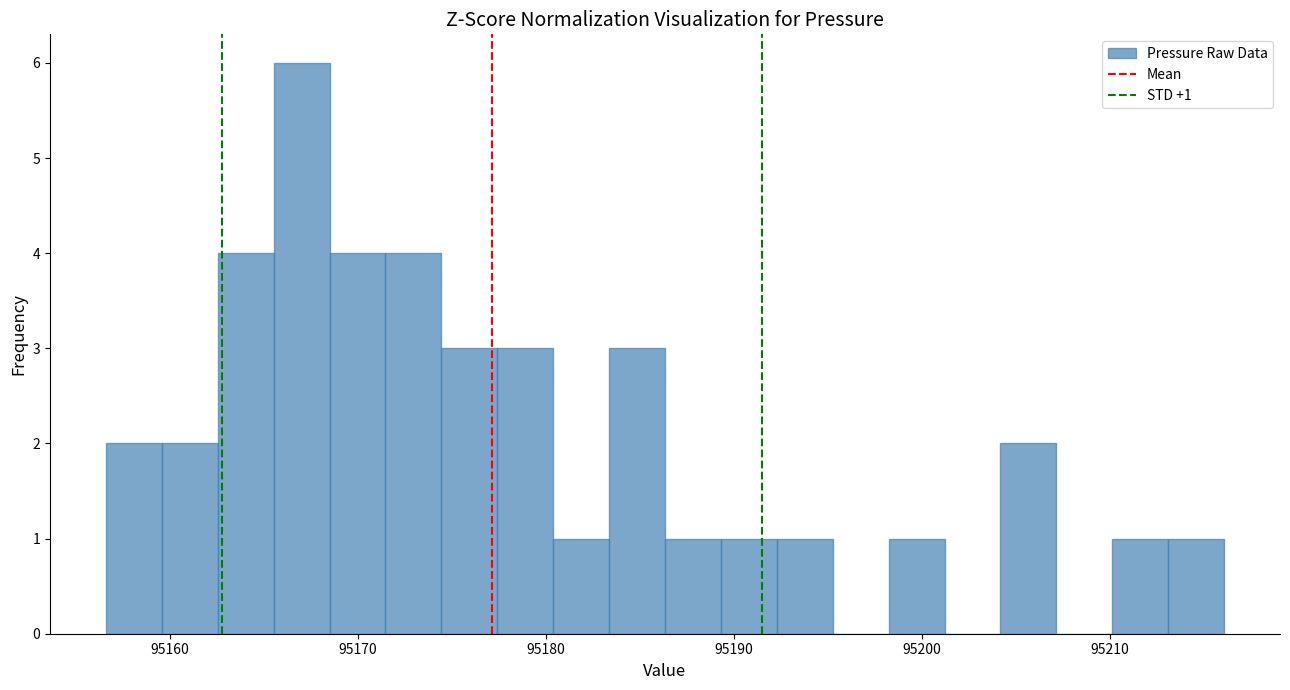

Around what value on the x-axis is the tallest bar? Give the approximate position of its centre, as read against the axis.

95167